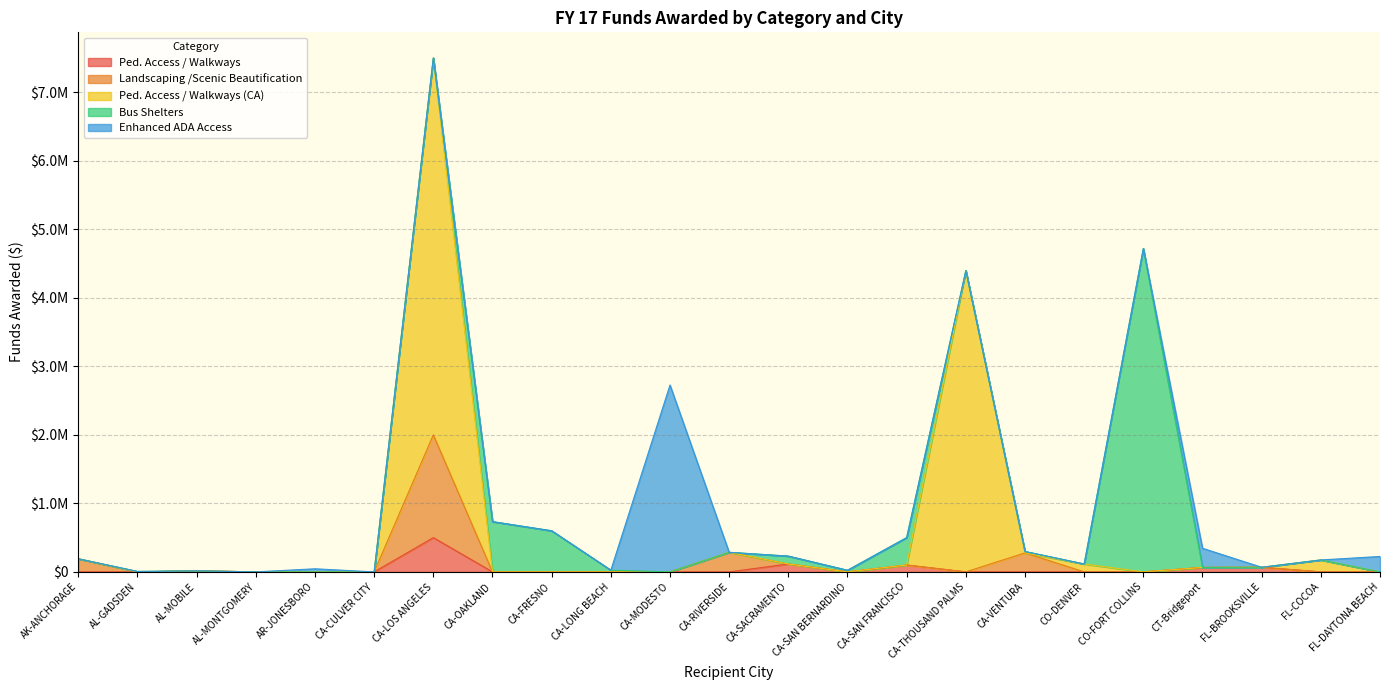

What is the label of the 17th point from the left?

CA-VENTURA